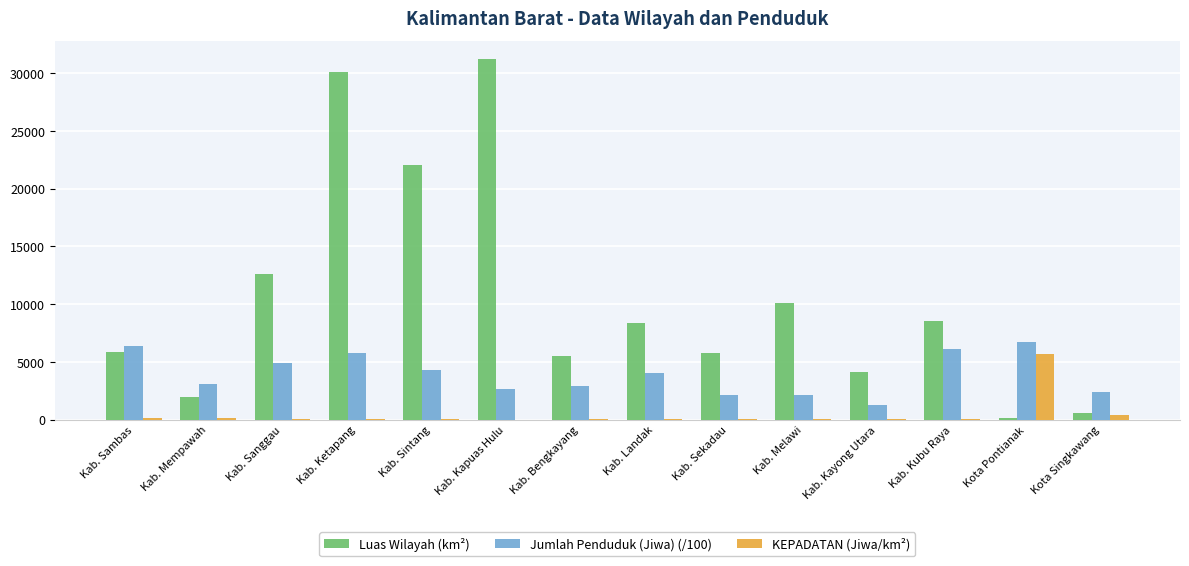

Which category has the highest value in the KEPADATAN (Jiwa/km²) series?

Kota Pontianak